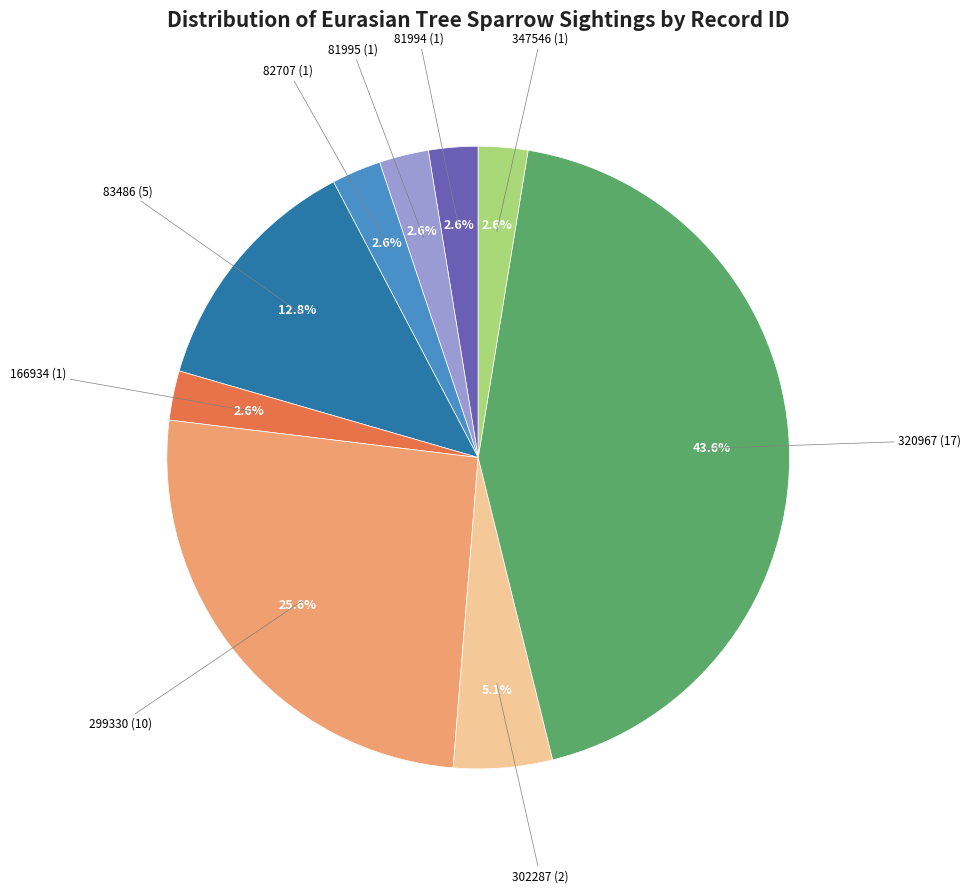

Is there a majority slice in this chart?

No